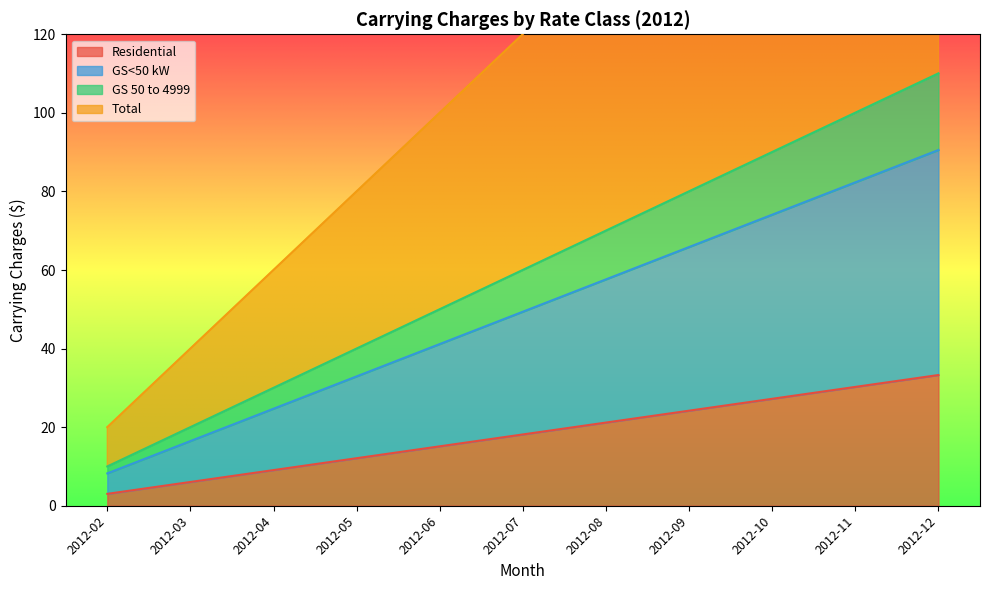

What are all the series names shown in the legend?

Residential, GS<50 kW, GS 50 to 4999, Total